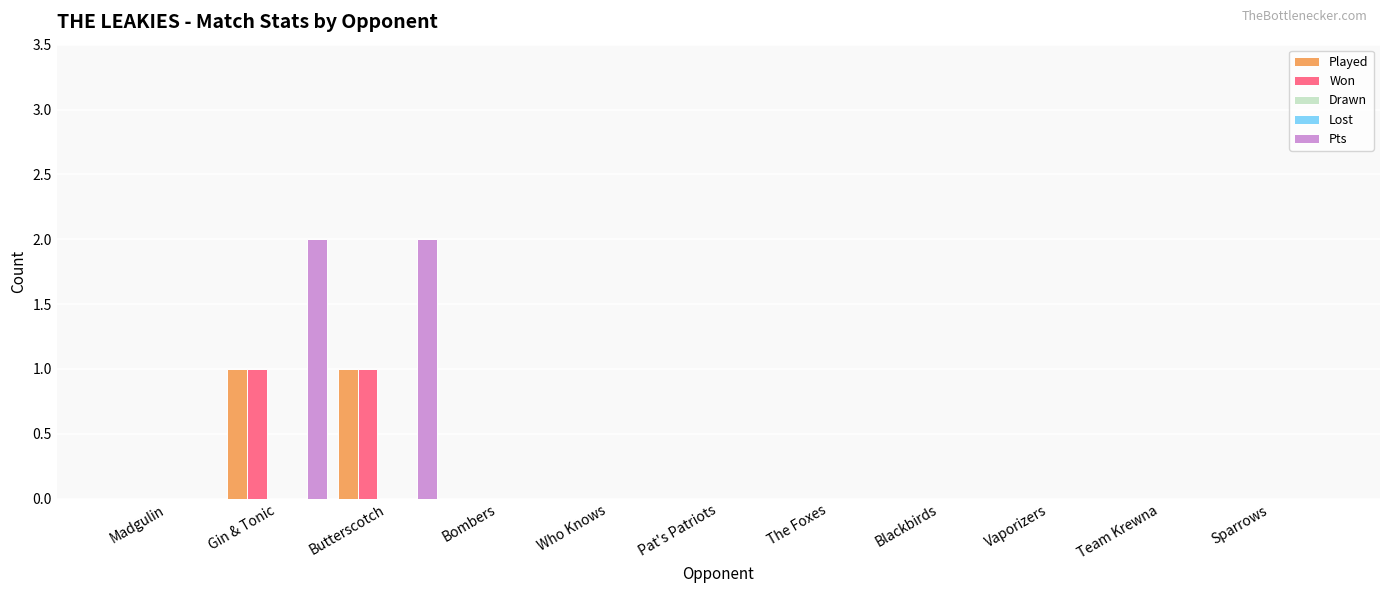

What is the value of the Pts bar at the 2nd from the left?

2